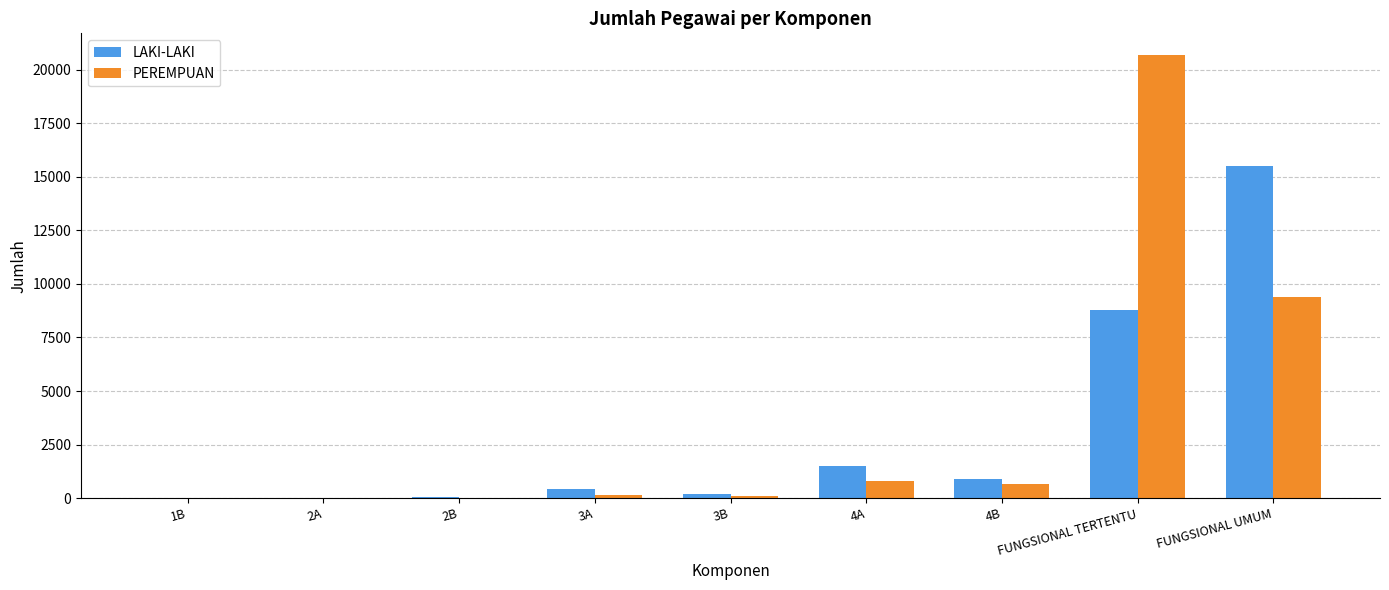

The PEREMPUAN series shows 1 at 1B. True or false?

True